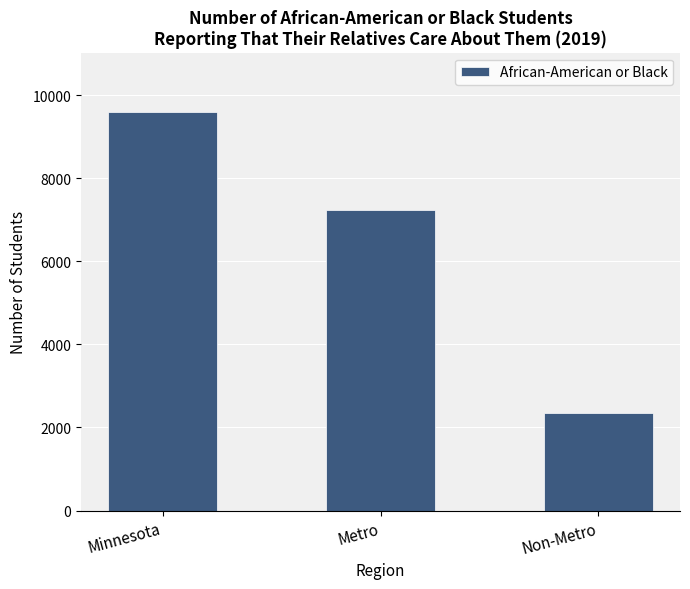

What is the difference between the maximum and second lowest values?

2338